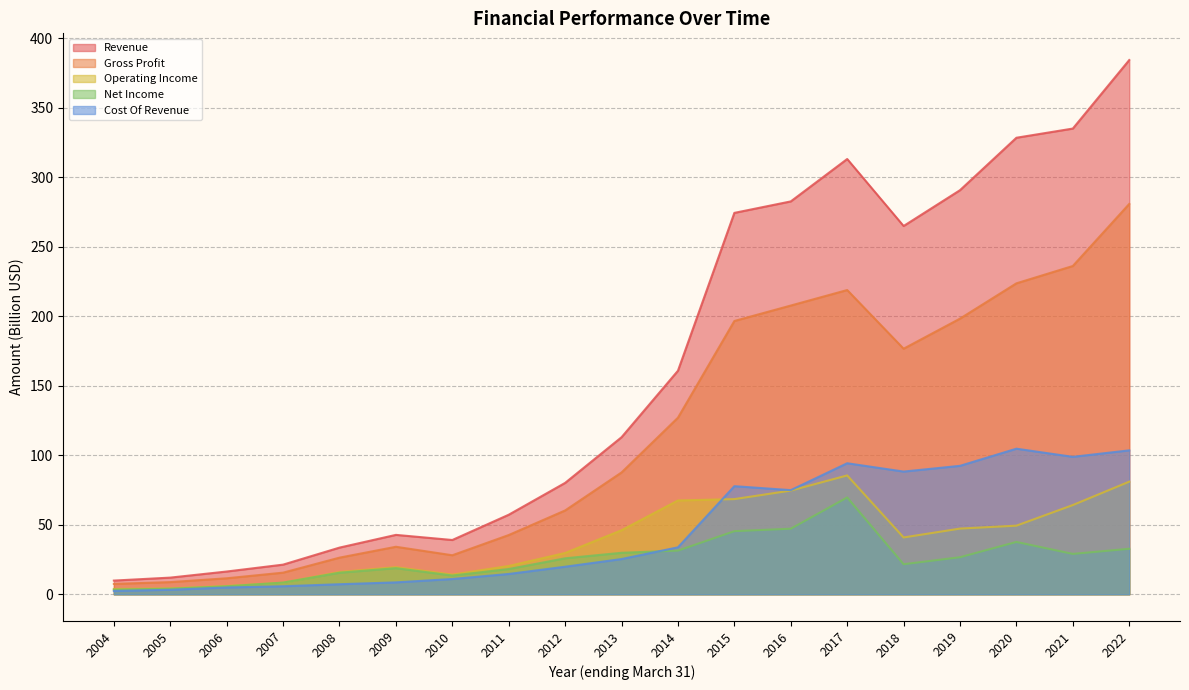

True or false: Gross Profit and Net Income cross at least once.

False